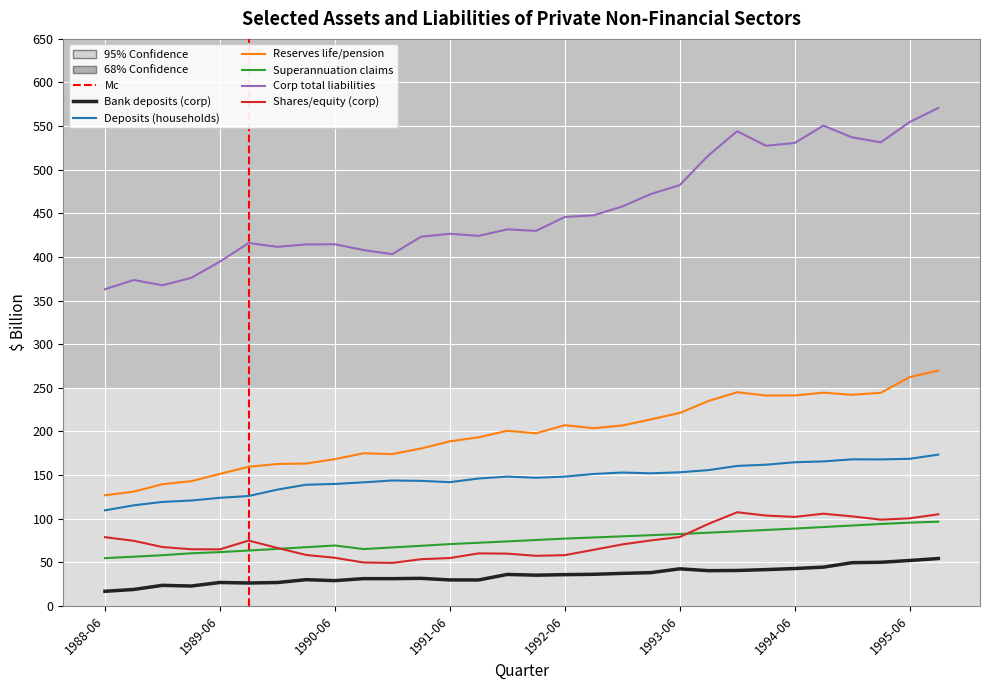

What is the spread (max minus min) of values at 1993-06?

439.9